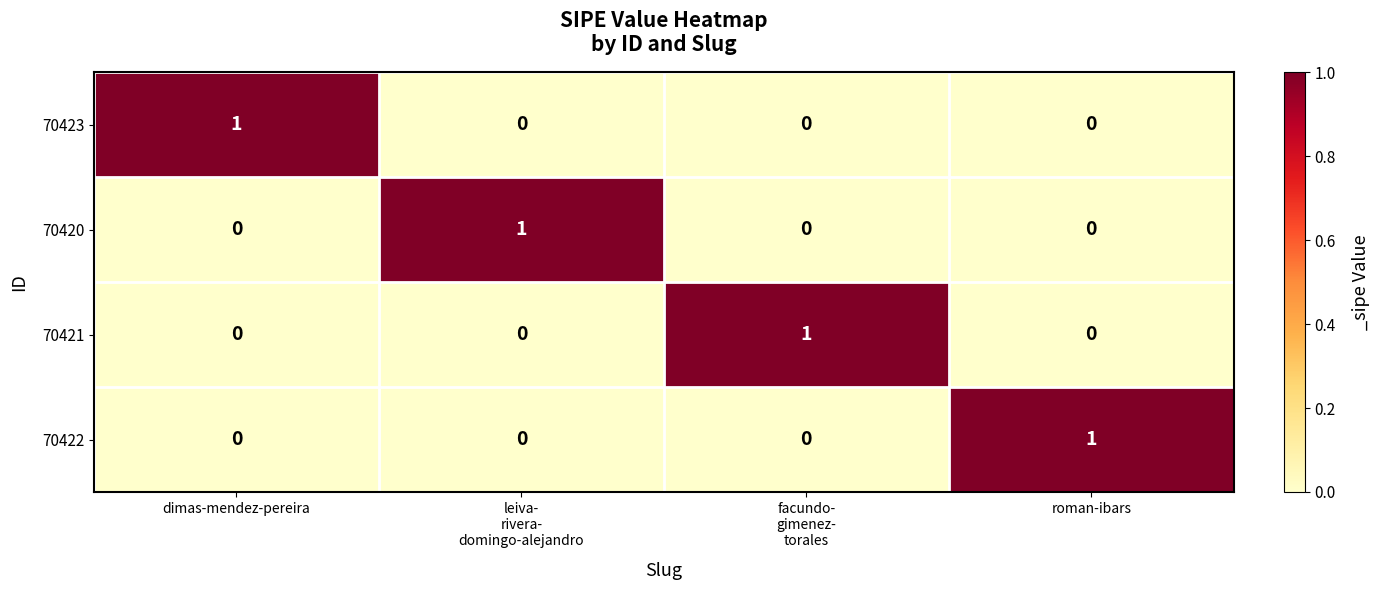

Reading left to right, extract all data points from this chart.

70423: 1	0	0	0
70420: 0	1	0	0
70421: 0	0	1	0
70422: 0	0	0	1